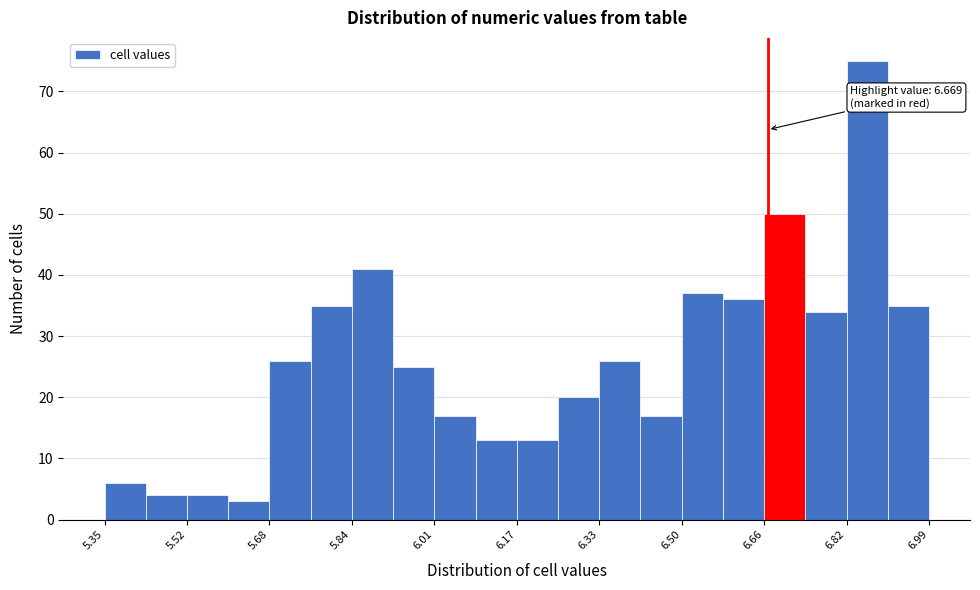

Which range on the x-axis has the tallest bar?

6.82 to 6.90